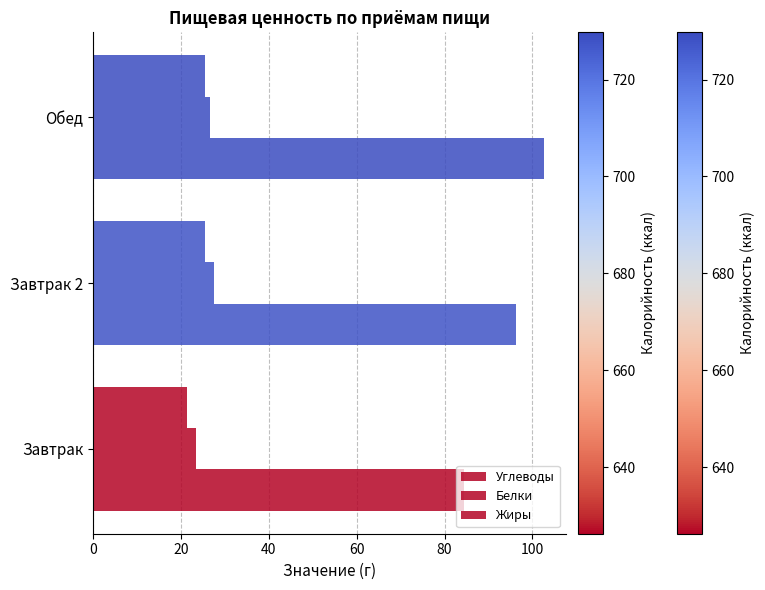

How many values in the Жиры series are below 25?

1